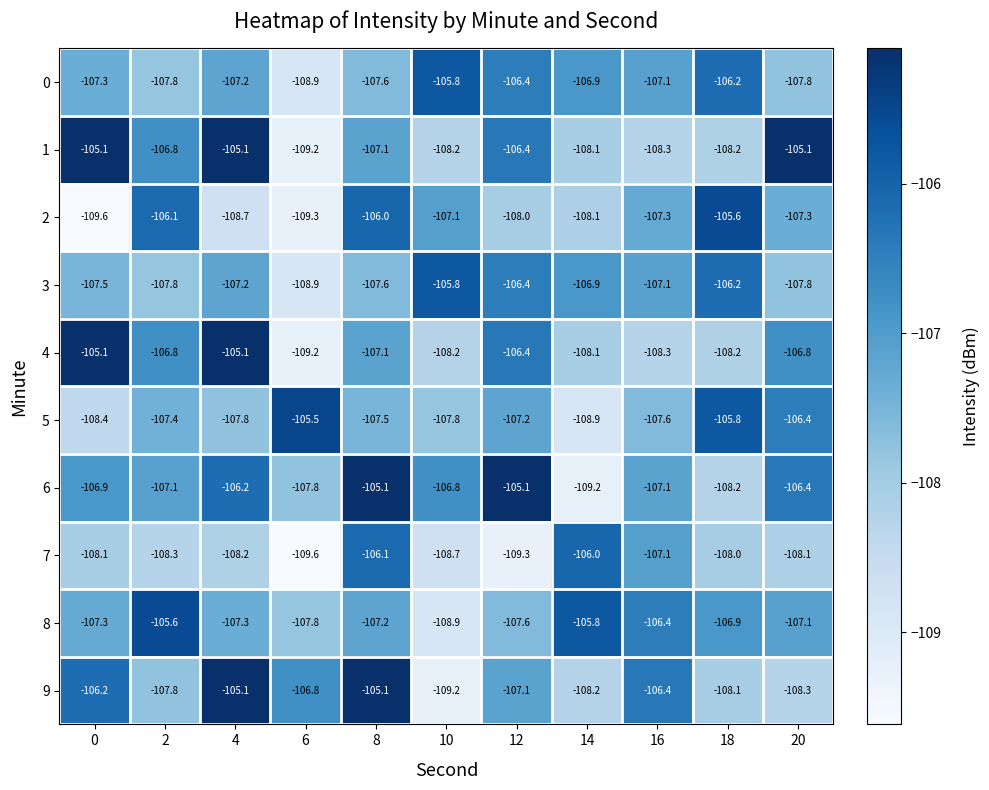

The value of 3 at 2 is -144.4. True or false?

False